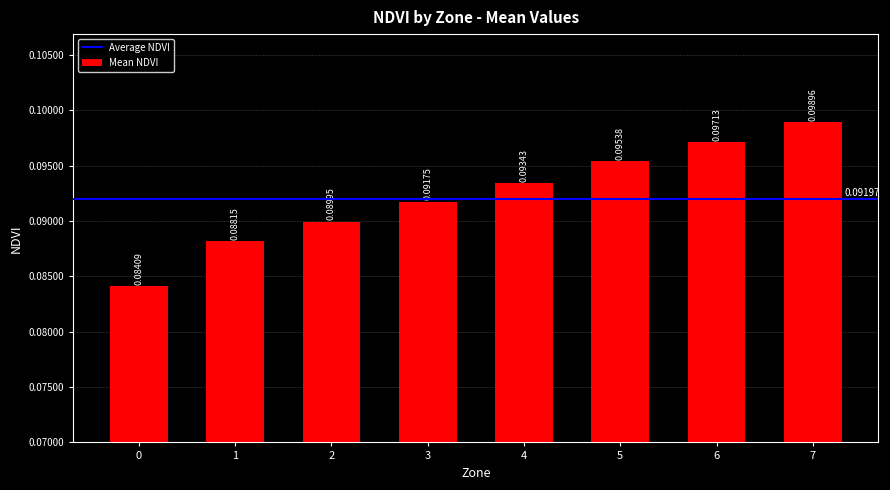

What is the sum of all values?

0.7